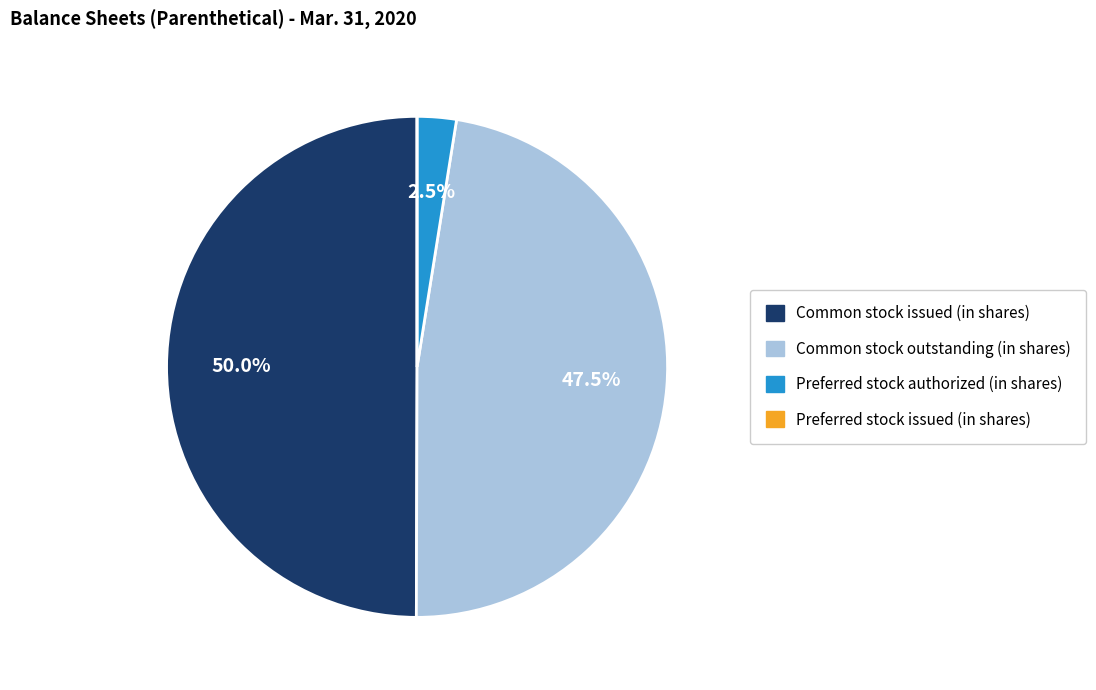

Which slice is the largest?

Common stock issued (in shares)